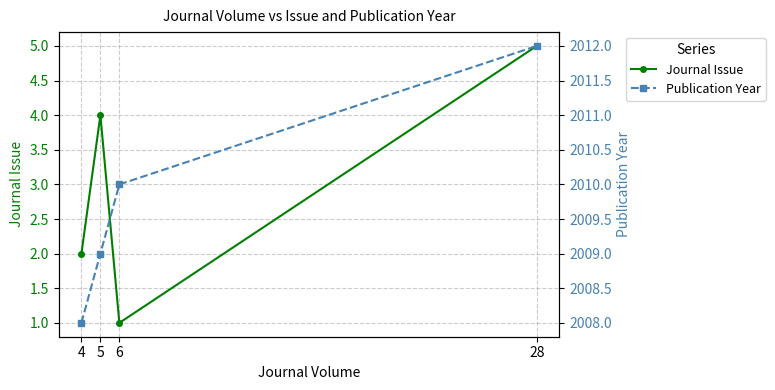

What value does the Journal Issue series have at 28?

5